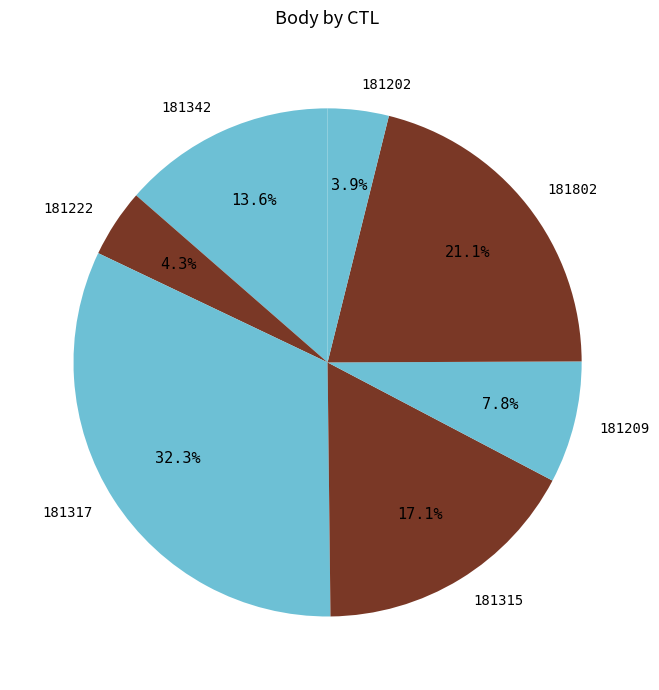

Which has a higher value, 181317 or 181342?

181317